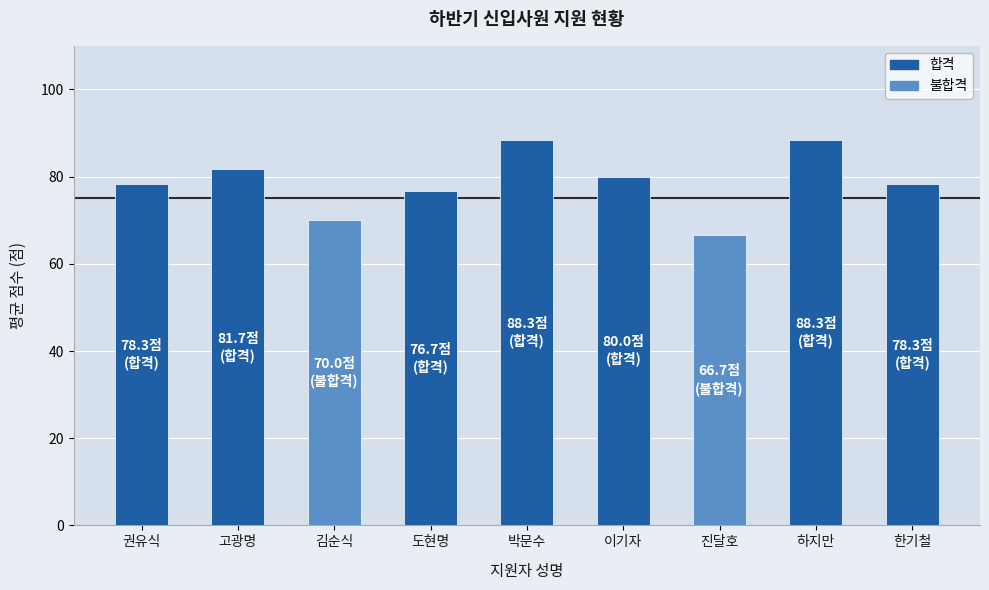

Read the value at 하지만.

88.3